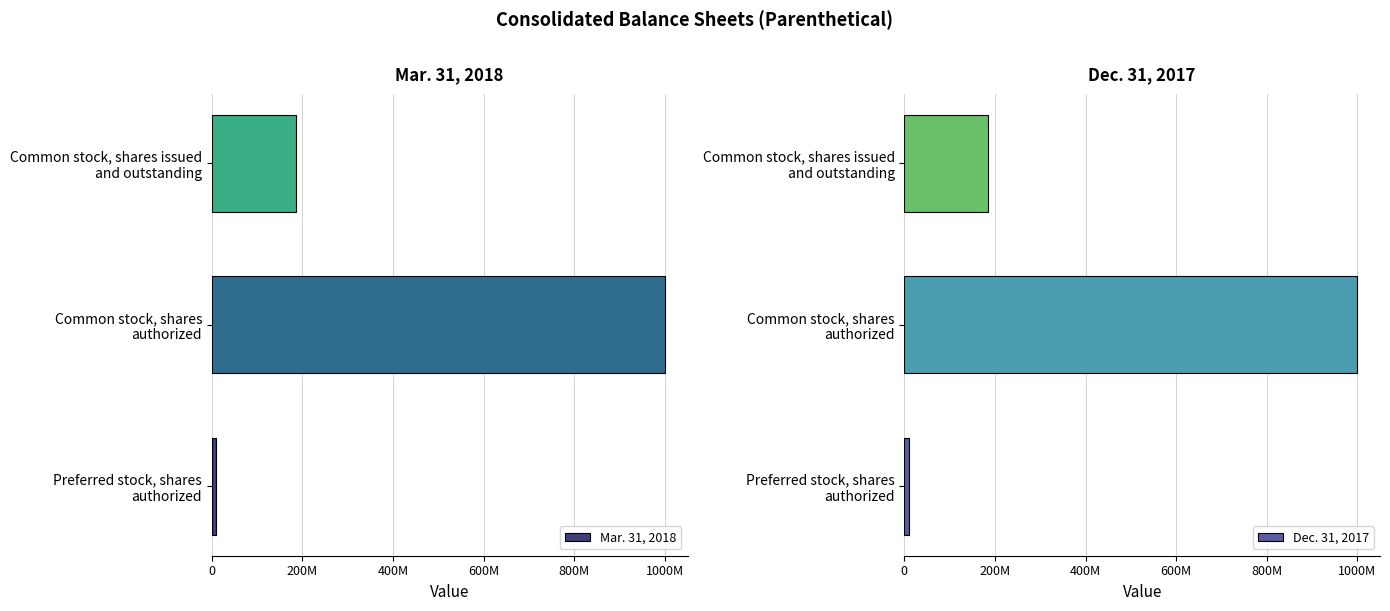

Reading left to right, list all the values displayed in this chart.

Mar. 31, 2018: 10000000	1000000000	186027000
Dec. 31, 2017: 10000000	1000000000	185233000